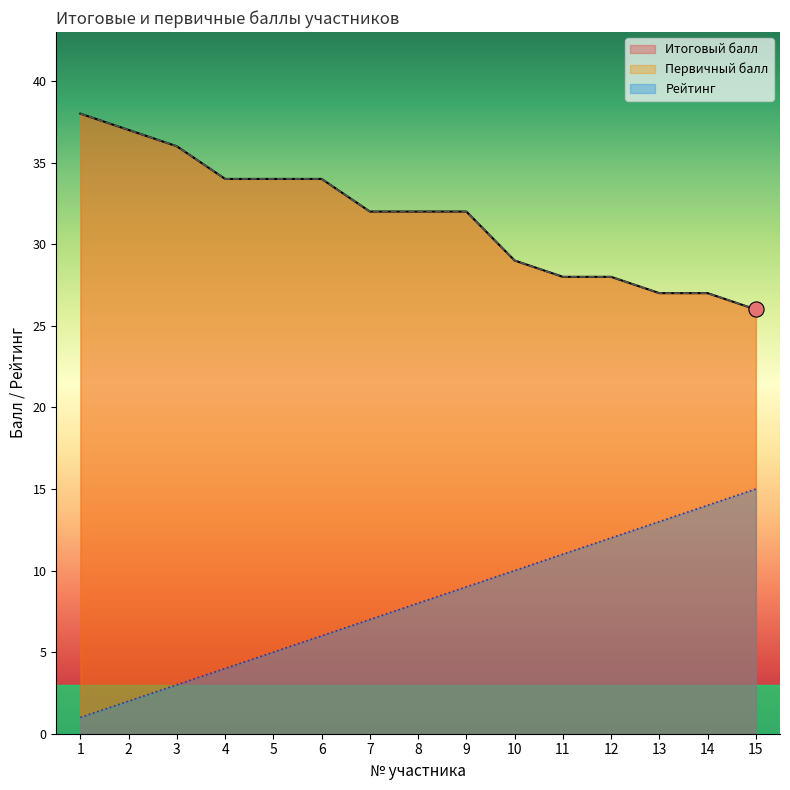

What are all the series names shown in the legend?

Итоговый балл, Первичный балл, Рейтинг